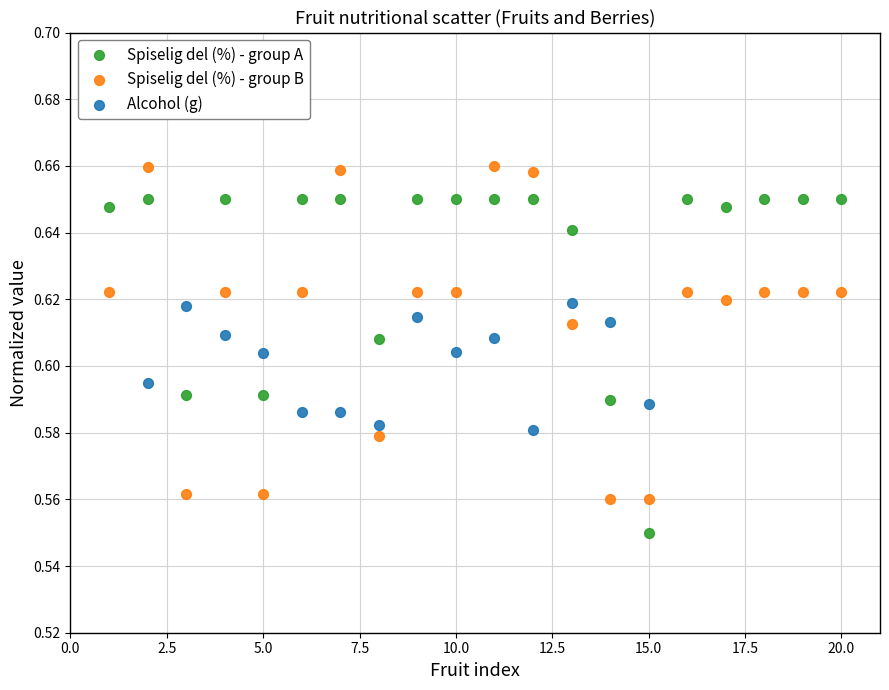

Which series reaches the maximum Y coordinate?

Spiselig del (%) - group B